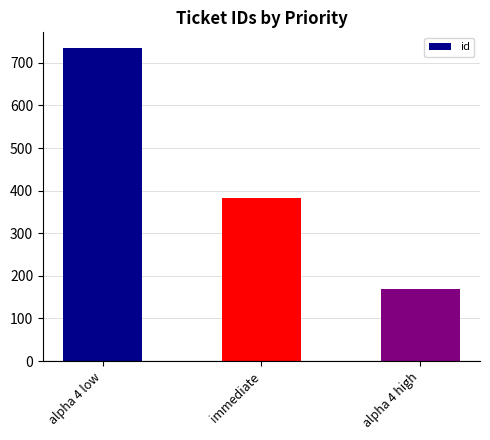

Does the chart contain stacked bars?

No